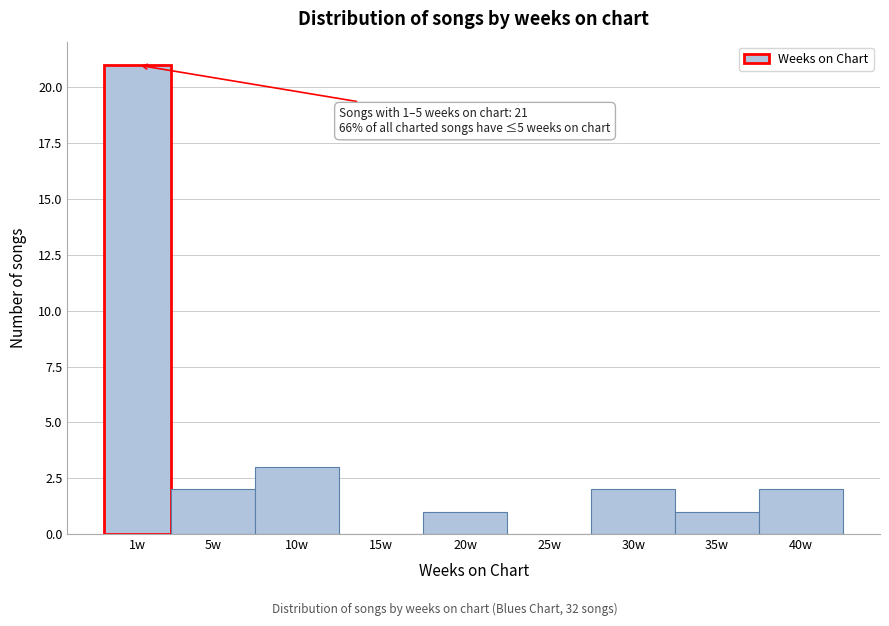

Reading right to left, extract all data points from this chart.

40w=2	35w=1	30w=2	25w=0	20w=1	15w=0	10w=3	5w=2	1w=21